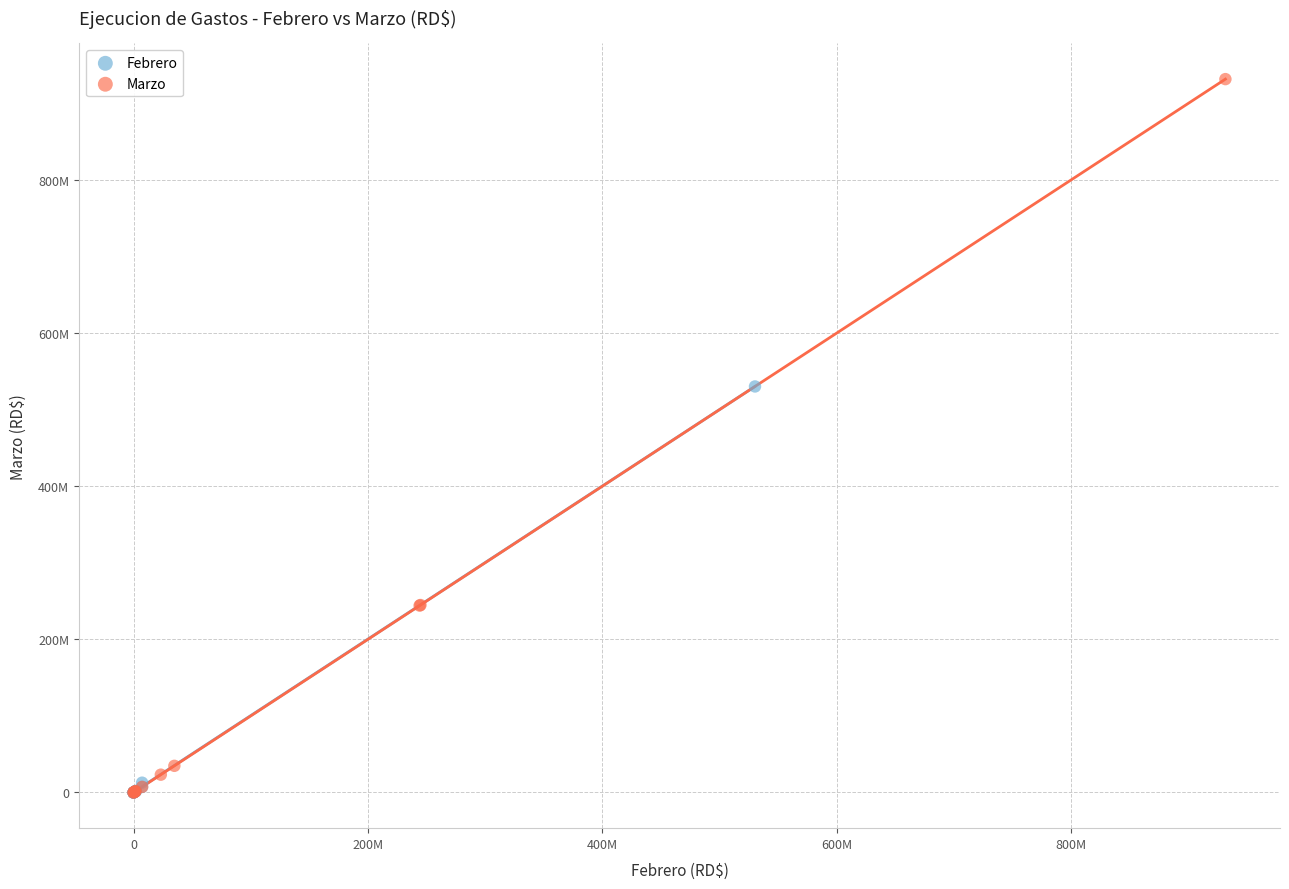

What are all the series names shown in the legend?

Febrero, Marzo